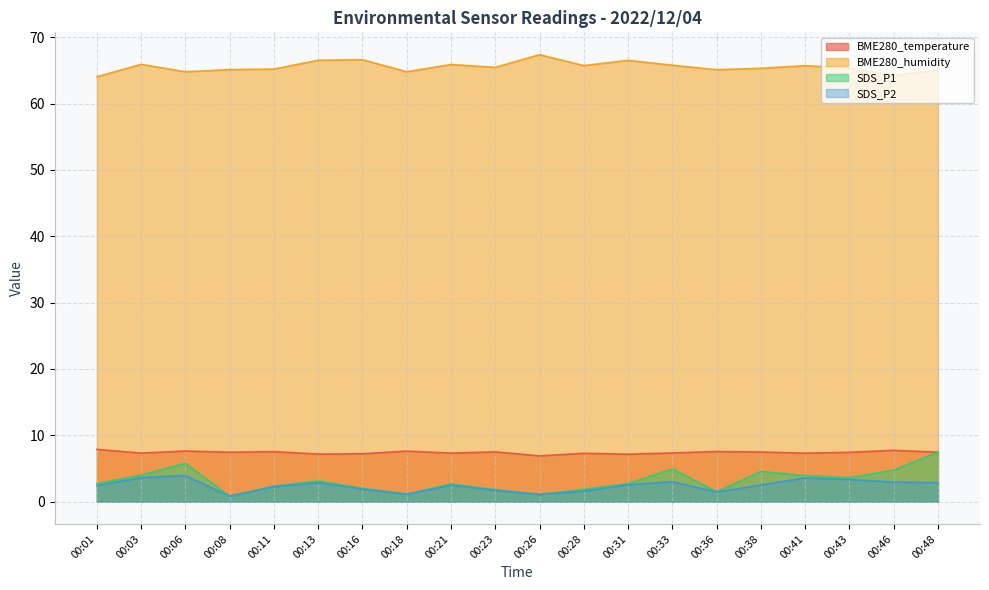

What is the lowest value of the BME280_humidity series?

64.0